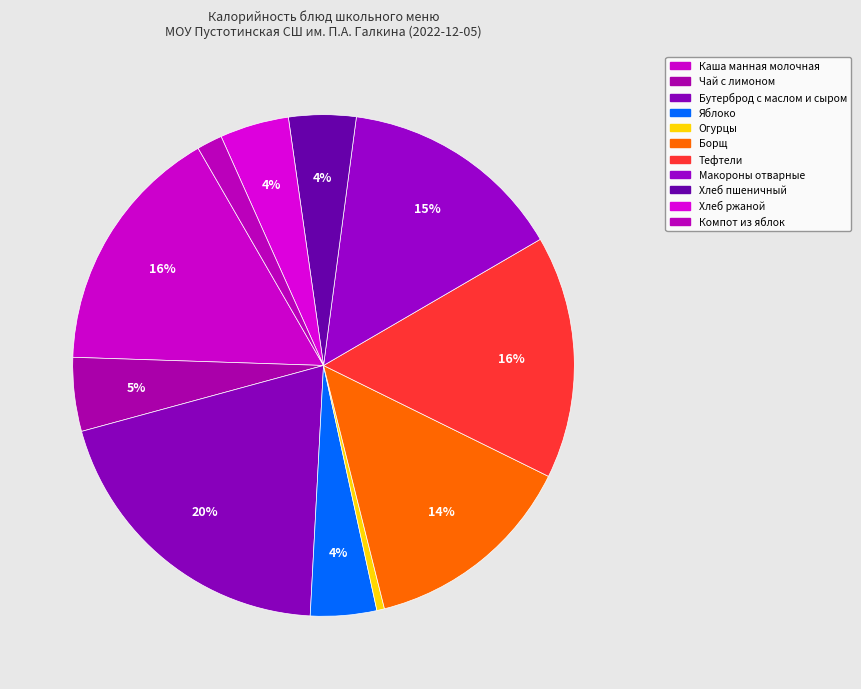

To the nearest percent, what portion does Хлеб пшеничный represent?

4%